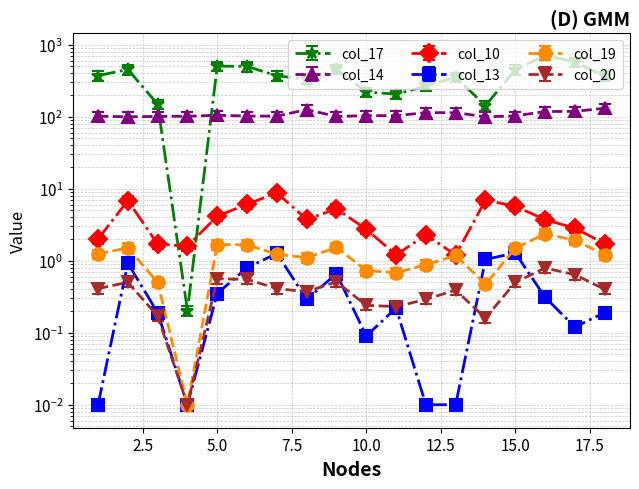

What is the value of the col_14 point at the 9th from the left?

100.6